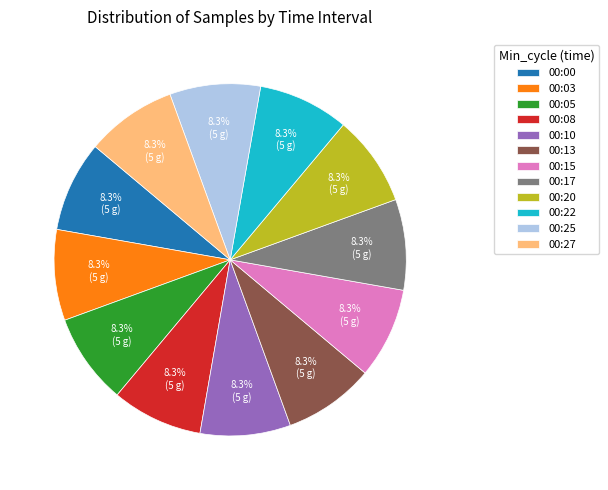

What is the ratio of the value at 00:13 to the value at 00:17?

1.0